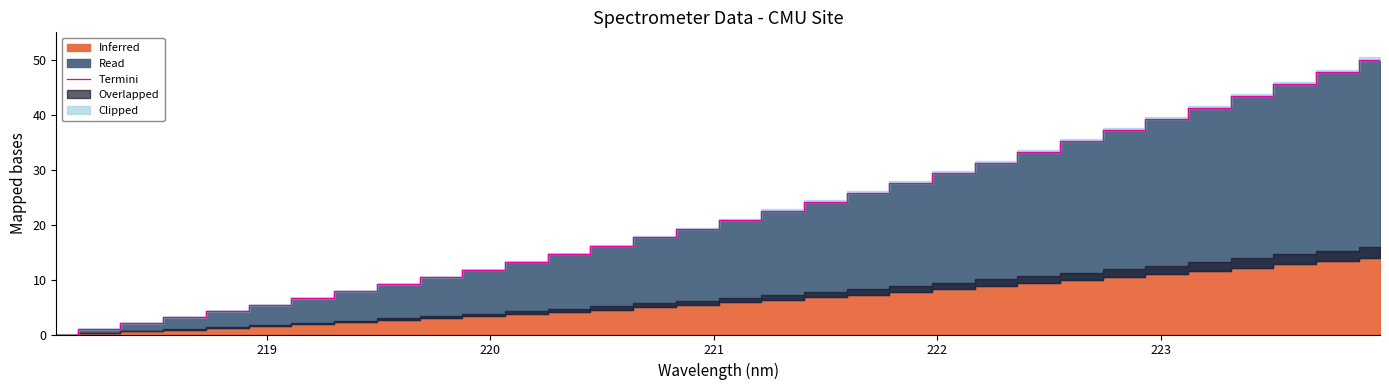

What is the highest value of the Termini series?

50.0